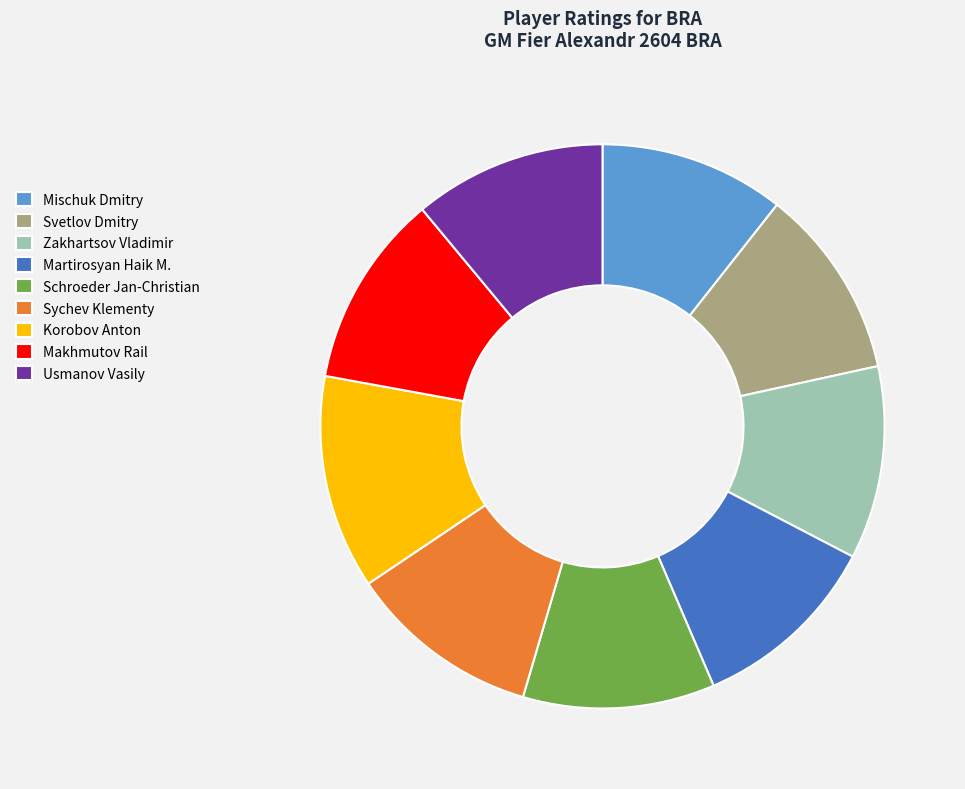

Is Sychev Klementy the majority of the pie?

No